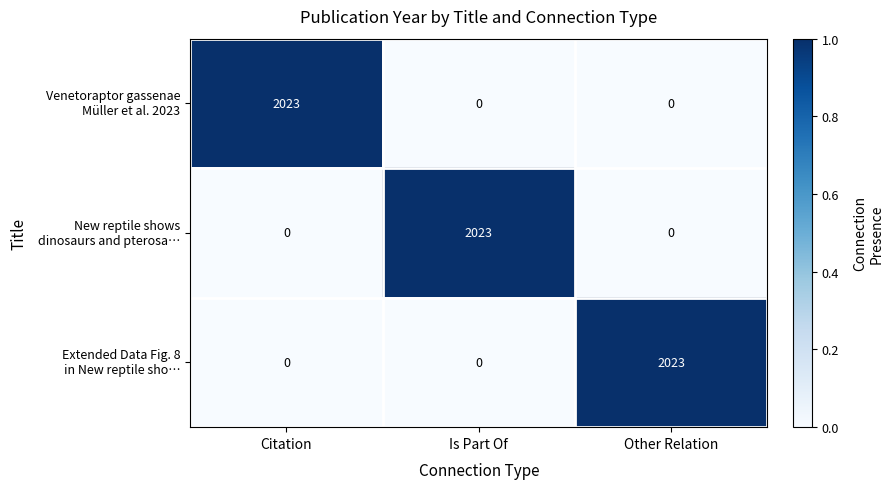

What is the maximum value shown in the chart?

2023